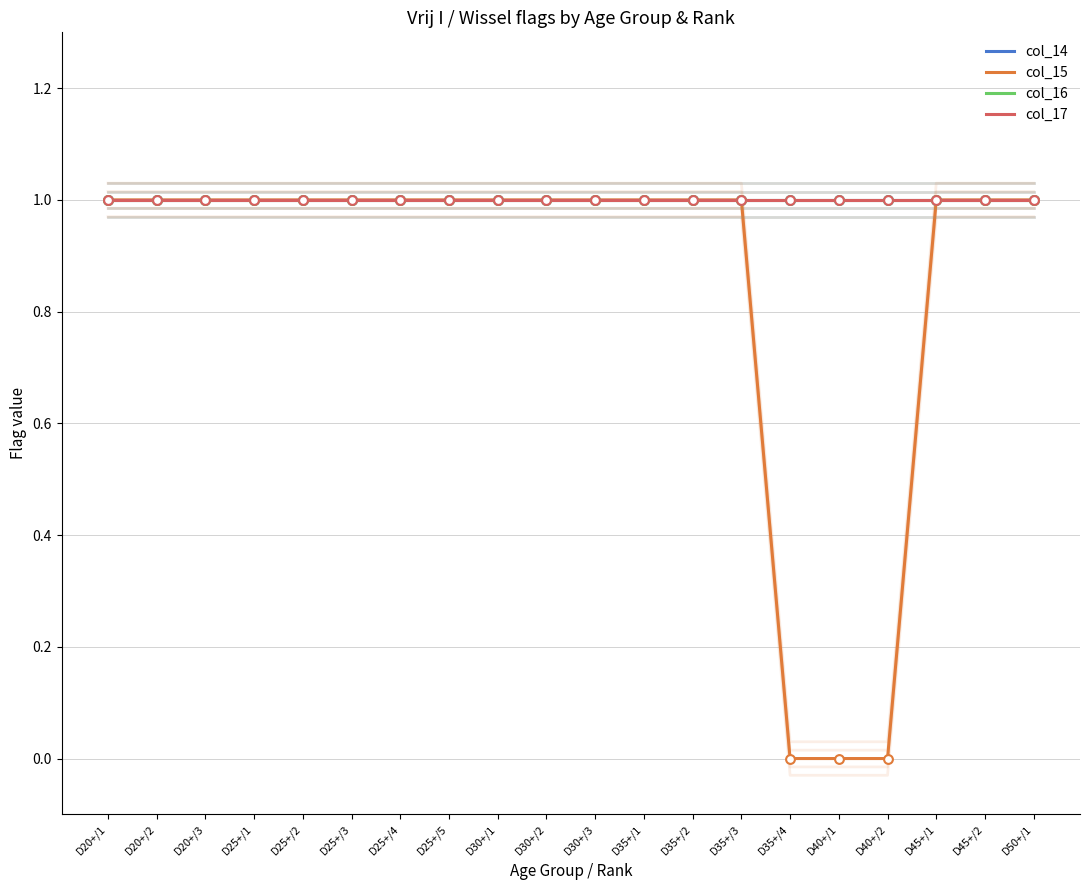

Which series contains the lowest Y value?

col_15